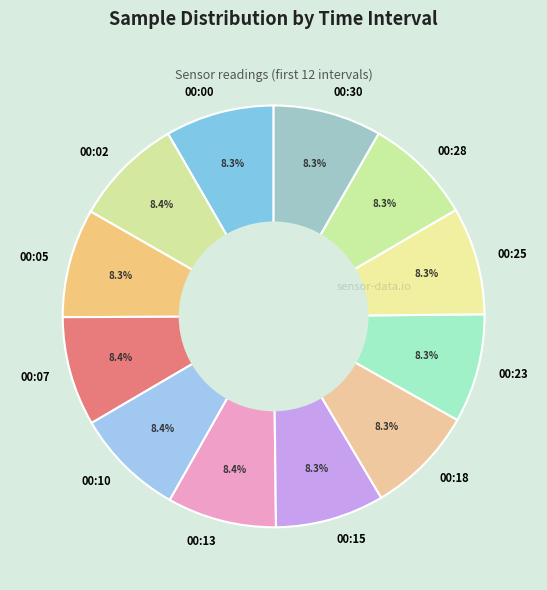

What is the ratio of the value at 00:07 to the value at 00:13?

1.0